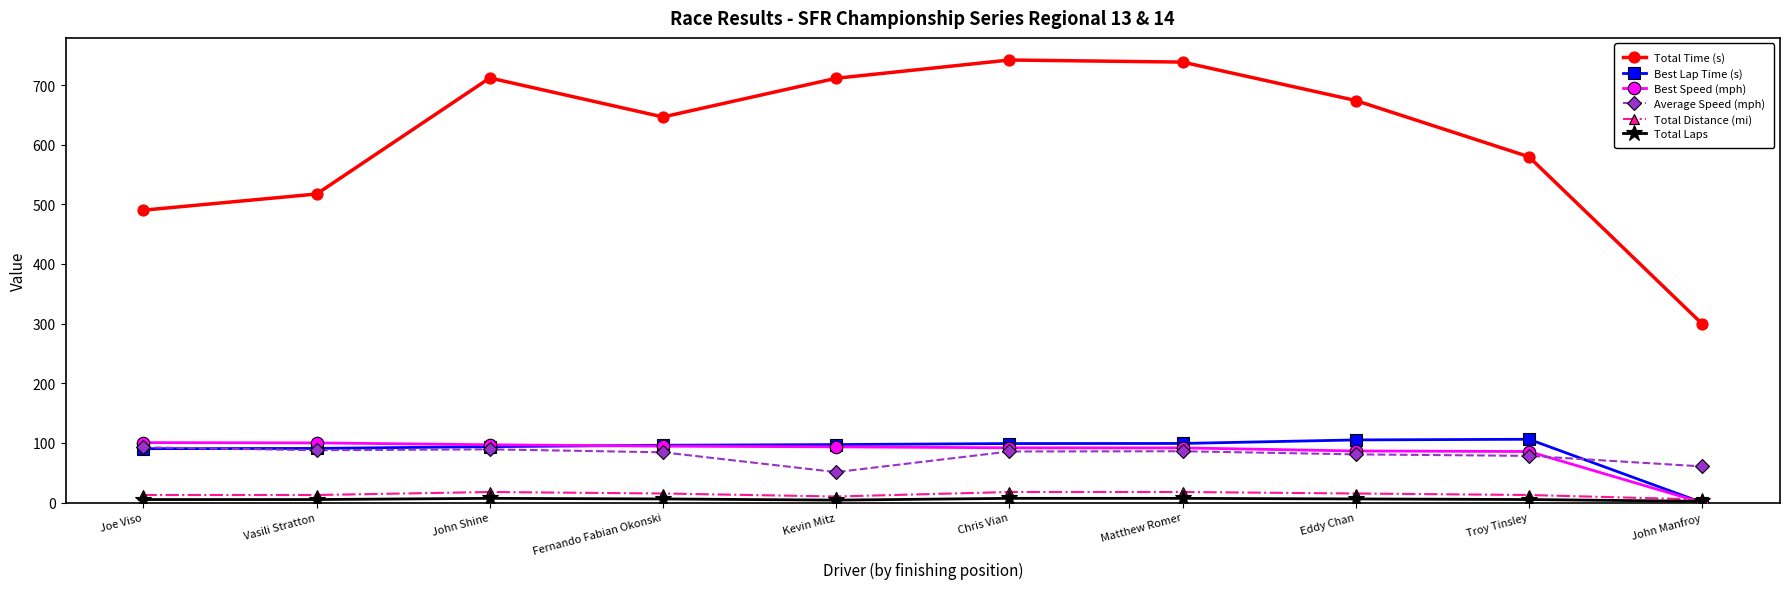

What is the lowest value of the Average Speed (mph) series?

51.0